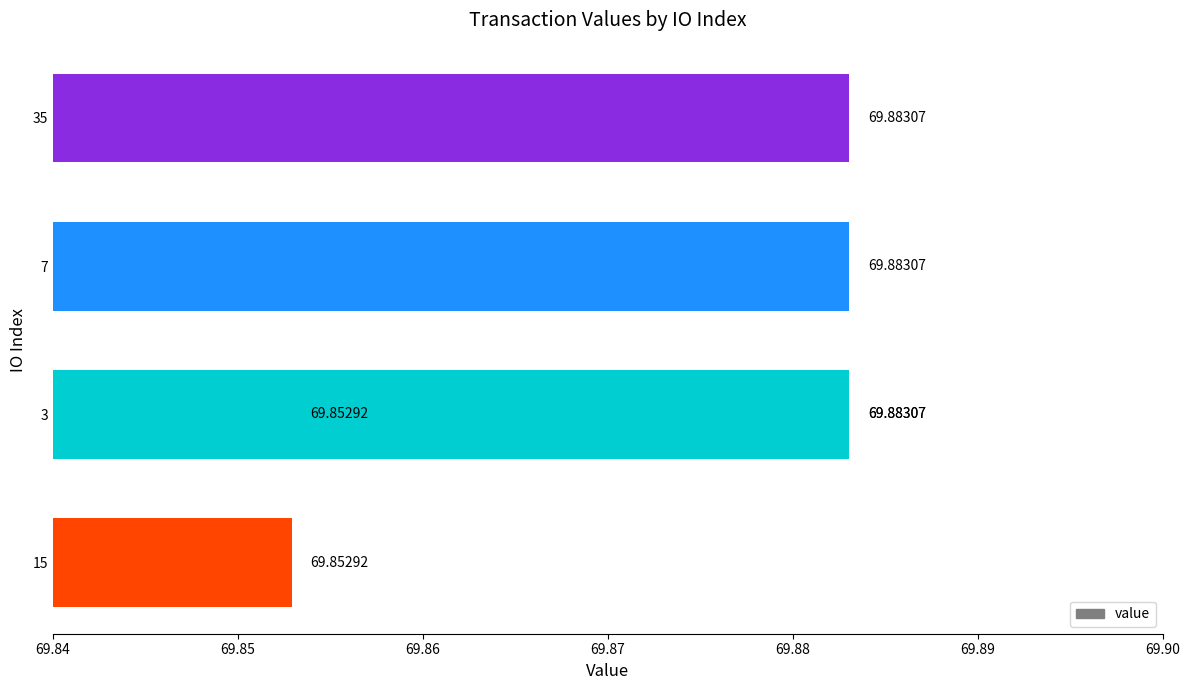

Does the chart contain any negative values?

No